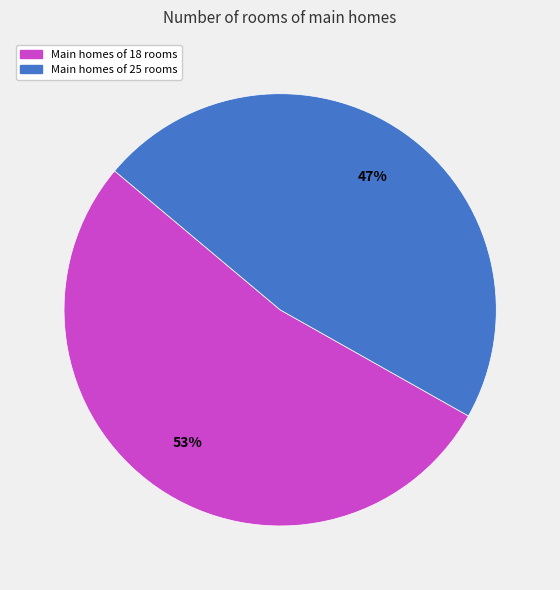

Rank the categories by value from highest to lowest.

Main homes of 18 rooms, Main homes of 25 rooms